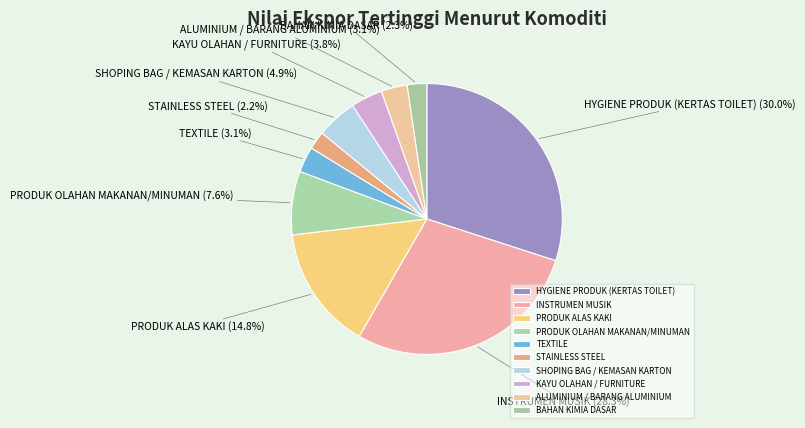

To the nearest percent, what is the difference between the largest and smallest slice percentages?

28%